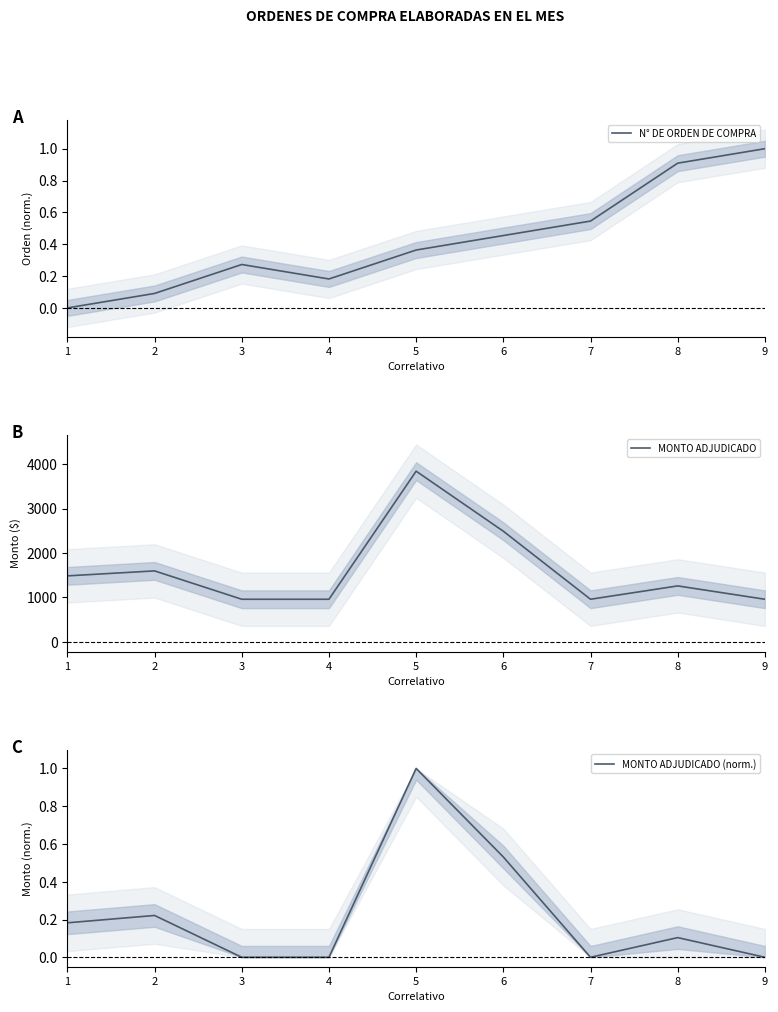

Where is N° DE ORDEN DE COMPRA nearest to the value 0?

1